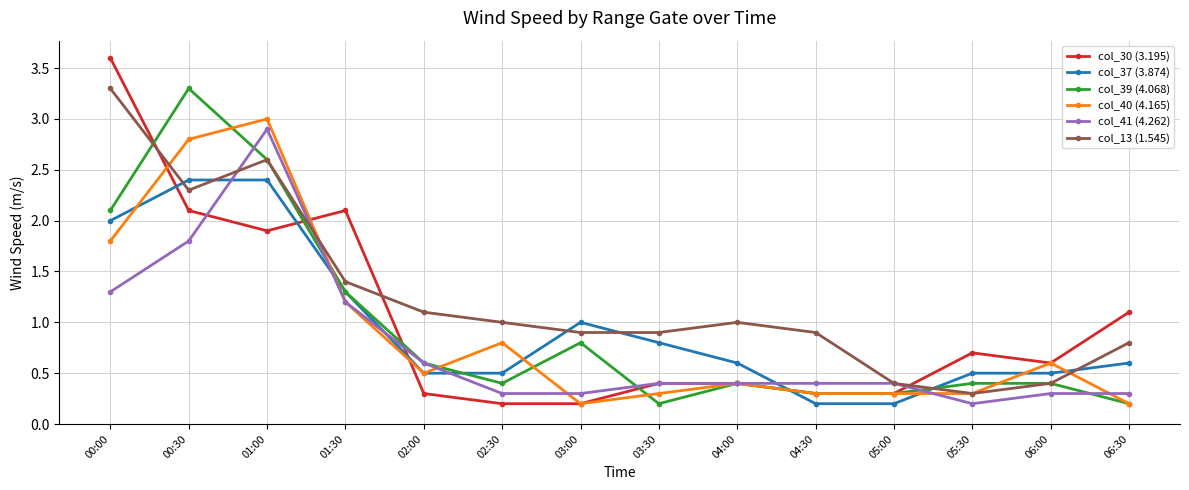

What is the total value across all series at 03:00?

3.4